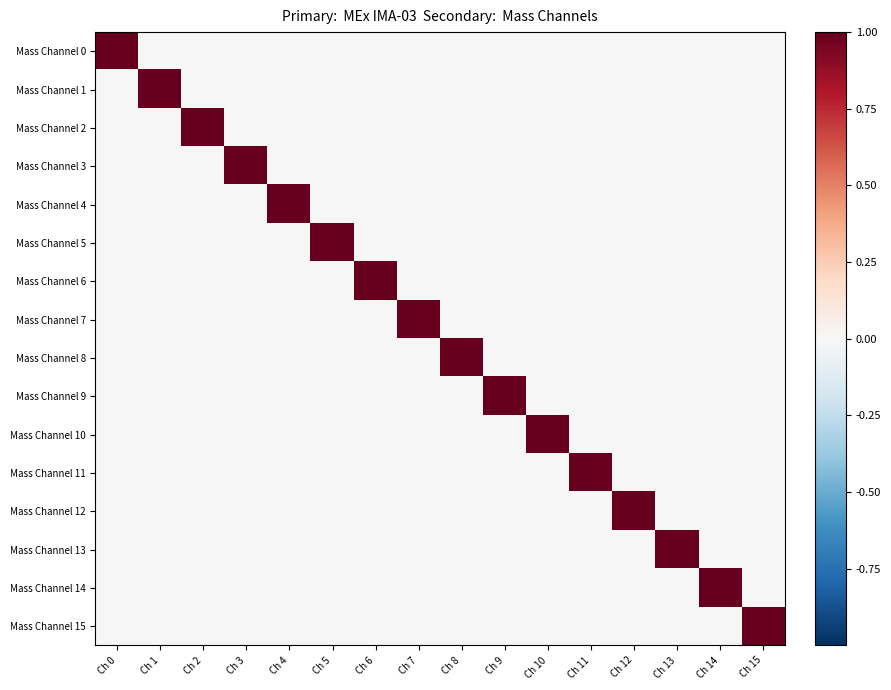

Reading left to right, extract all data points from this chart.

Mass Channel 0: Ch 0=1	Ch 1=0	Ch 2=0	Ch 3=0	Ch 4=0	Ch 5=0	Ch 6=0	Ch 7=0	Ch 8=0	Ch 9=0	Ch 10=0	Ch 11=0	Ch 12=0	Ch 13=0	Ch 14=0	Ch 15=0
Mass Channel 1: Ch 0=0	Ch 1=1	Ch 2=0	Ch 3=0	Ch 4=0	Ch 5=0	Ch 6=0	Ch 7=0	Ch 8=0	Ch 9=0	Ch 10=0	Ch 11=0	Ch 12=0	Ch 13=0	Ch 14=0	Ch 15=0
Mass Channel 2: Ch 0=0	Ch 1=0	Ch 2=1	Ch 3=0	Ch 4=0	Ch 5=0	Ch 6=0	Ch 7=0	Ch 8=0	Ch 9=0	Ch 10=0	Ch 11=0	Ch 12=0	Ch 13=0	Ch 14=0	Ch 15=0
Mass Channel 3: Ch 0=0	Ch 1=0	Ch 2=0	Ch 3=1	Ch 4=0	Ch 5=0	Ch 6=0	Ch 7=0	Ch 8=0	Ch 9=0	Ch 10=0	Ch 11=0	Ch 12=0	Ch 13=0	Ch 14=0	Ch 15=0
Mass Channel 4: Ch 0=0	Ch 1=0	Ch 2=0	Ch 3=0	Ch 4=1	Ch 5=0	Ch 6=0	Ch 7=0	Ch 8=0	Ch 9=0	Ch 10=0	Ch 11=0	Ch 12=0	Ch 13=0	Ch 14=0	Ch 15=0
Mass Channel 5: Ch 0=0	Ch 1=0	Ch 2=0	Ch 3=0	Ch 4=0	Ch 5=1	Ch 6=0	Ch 7=0	Ch 8=0	Ch 9=0	Ch 10=0	Ch 11=0	Ch 12=0	Ch 13=0	Ch 14=0	Ch 15=0
Mass Channel 6: Ch 0=0	Ch 1=0	Ch 2=0	Ch 3=0	Ch 4=0	Ch 5=0	Ch 6=1	Ch 7=0	Ch 8=0	Ch 9=0	Ch 10=0	Ch 11=0	Ch 12=0	Ch 13=0	Ch 14=0	Ch 15=0
Mass Channel 7: Ch 0=0	Ch 1=0	Ch 2=0	Ch 3=0	Ch 4=0	Ch 5=0	Ch 6=0	Ch 7=1	Ch 8=0	Ch 9=0	Ch 10=0	Ch 11=0	Ch 12=0	Ch 13=0	Ch 14=0	Ch 15=0
Mass Channel 8: Ch 0=0	Ch 1=0	Ch 2=0	Ch 3=0	Ch 4=0	Ch 5=0	Ch 6=0	Ch 7=0	Ch 8=1	Ch 9=0	Ch 10=0	Ch 11=0	Ch 12=0	Ch 13=0	Ch 14=0	Ch 15=0
Mass Channel 9: Ch 0=0	Ch 1=0	Ch 2=0	Ch 3=0	Ch 4=0	Ch 5=0	Ch 6=0	Ch 7=0	Ch 8=0	Ch 9=1	Ch 10=0	Ch 11=0	Ch 12=0	Ch 13=0	Ch 14=0	Ch 15=0
Mass Channel 10: Ch 0=0	Ch 1=0	Ch 2=0	Ch 3=0	Ch 4=0	Ch 5=0	Ch 6=0	Ch 7=0	Ch 8=0	Ch 9=0	Ch 10=1	Ch 11=0	Ch 12=0	Ch 13=0	Ch 14=0	Ch 15=0
Mass Channel 11: Ch 0=0	Ch 1=0	Ch 2=0	Ch 3=0	Ch 4=0	Ch 5=0	Ch 6=0	Ch 7=0	Ch 8=0	Ch 9=0	Ch 10=0	Ch 11=1	Ch 12=0	Ch 13=0	Ch 14=0	Ch 15=0
Mass Channel 12: Ch 0=0	Ch 1=0	Ch 2=0	Ch 3=0	Ch 4=0	Ch 5=0	Ch 6=0	Ch 7=0	Ch 8=0	Ch 9=0	Ch 10=0	Ch 11=0	Ch 12=1	Ch 13=0	Ch 14=0	Ch 15=0
Mass Channel 13: Ch 0=0	Ch 1=0	Ch 2=0	Ch 3=0	Ch 4=0	Ch 5=0	Ch 6=0	Ch 7=0	Ch 8=0	Ch 9=0	Ch 10=0	Ch 11=0	Ch 12=0	Ch 13=1	Ch 14=0	Ch 15=0
Mass Channel 14: Ch 0=0	Ch 1=0	Ch 2=0	Ch 3=0	Ch 4=0	Ch 5=0	Ch 6=0	Ch 7=0	Ch 8=0	Ch 9=0	Ch 10=0	Ch 11=0	Ch 12=0	Ch 13=0	Ch 14=1	Ch 15=0
Mass Channel 15: Ch 0=0	Ch 1=0	Ch 2=0	Ch 3=0	Ch 4=0	Ch 5=0	Ch 6=0	Ch 7=0	Ch 8=0	Ch 9=0	Ch 10=0	Ch 11=0	Ch 12=0	Ch 13=0	Ch 14=0	Ch 15=1